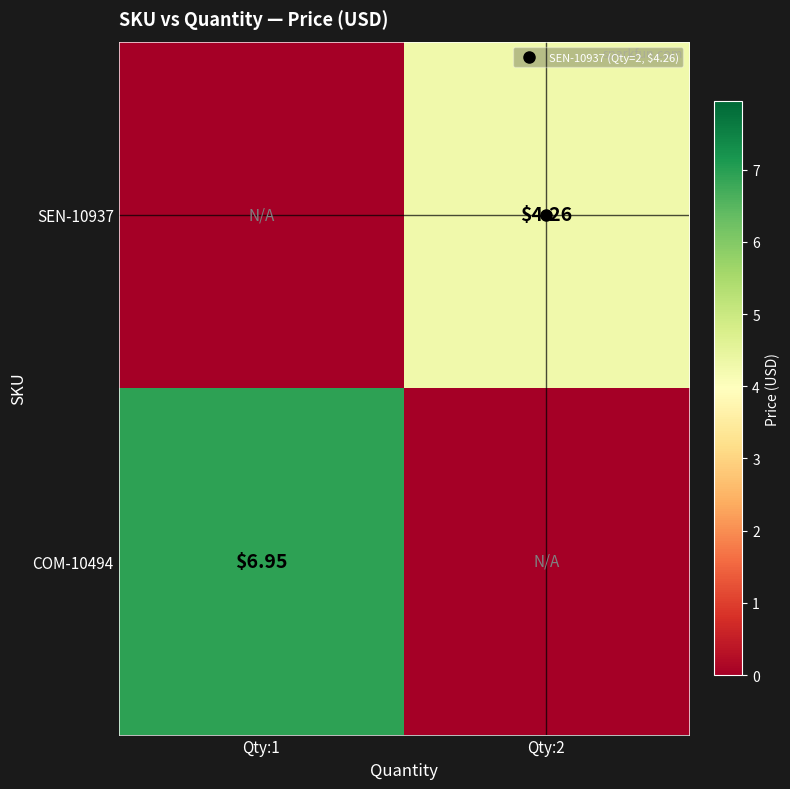

At how many categories does at least one series exceed 5?

1